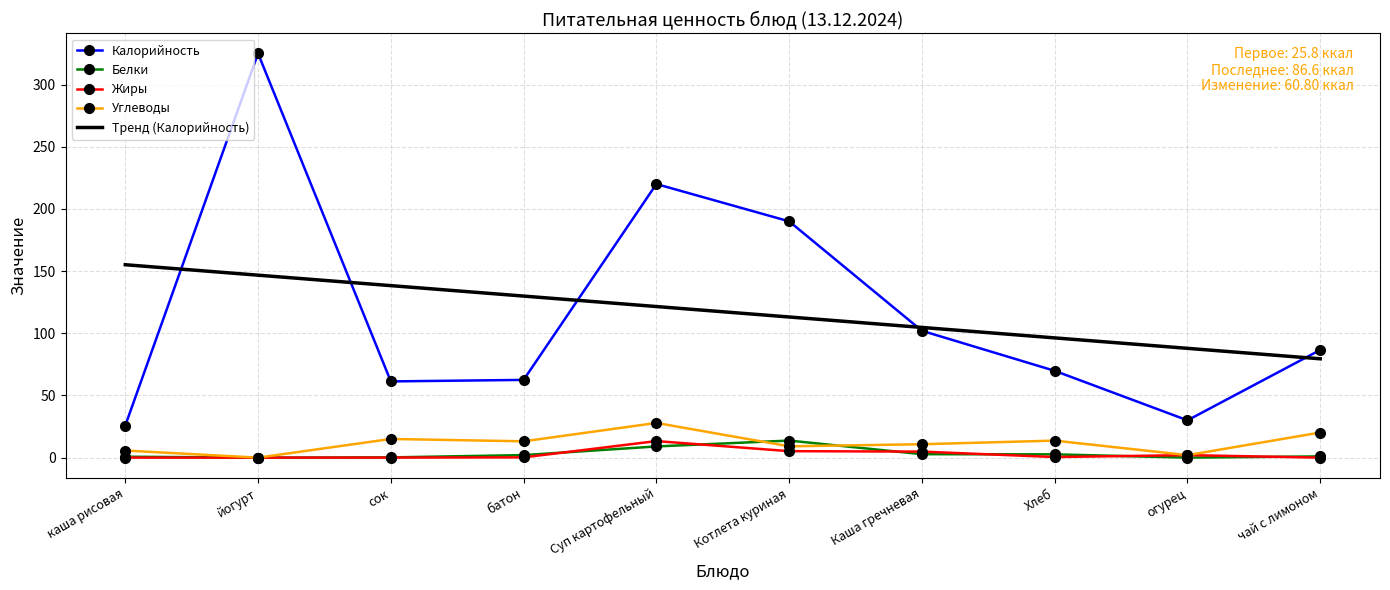

At which category does Жиры reach its first local valley?

Хлеб